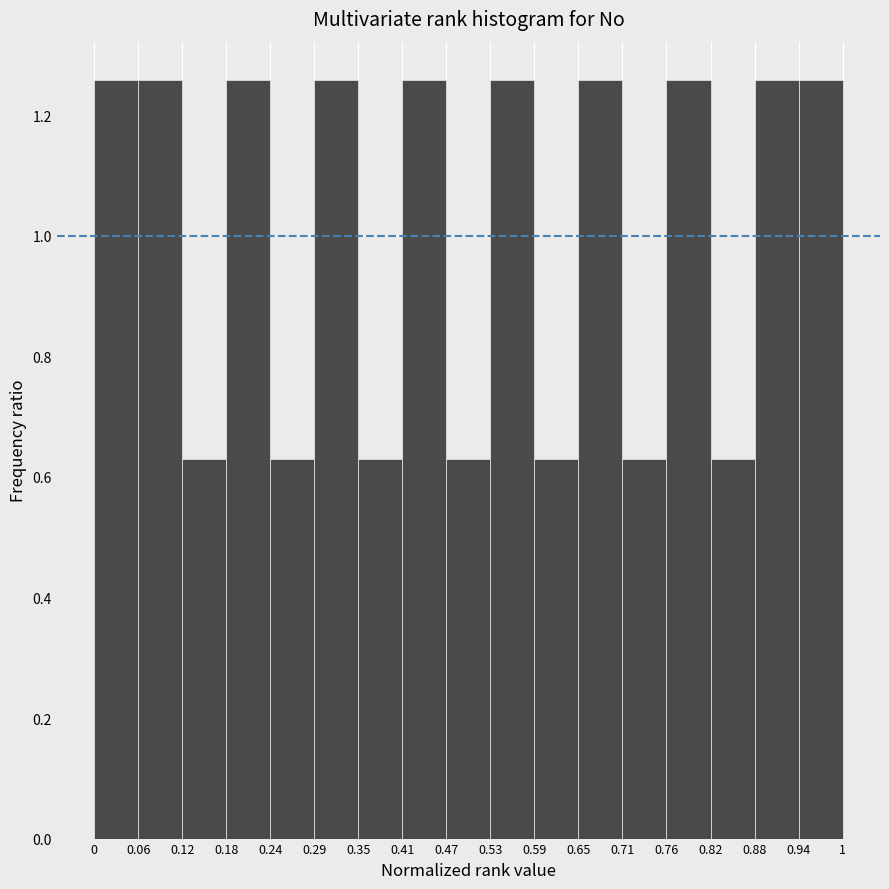

Reading left to right, transcribe this chart: for each bar, give the range it covers on the x-axis and its height. The values are not printed on the chart, so give them approximately, as read against the axis.

0 to 0.06: 1.26
0.06 to 0.12: 1.26
0.12 to 0.18: 0.62
0.18 to 0.24: 1.26
0.24 to 0.29: 0.62
0.29 to 0.35: 1.26
0.35 to 0.41: 0.62
0.41 to 0.47: 1.26
0.47 to 0.53: 0.62
0.53 to 0.59: 1.26
0.59 to 0.65: 0.62
0.65 to 0.71: 1.26
0.71 to 0.76: 0.62
0.76 to 0.82: 1.26
0.82 to 0.88: 0.62
0.88 to 0.94: 1.26
0.94 to 1: 1.26